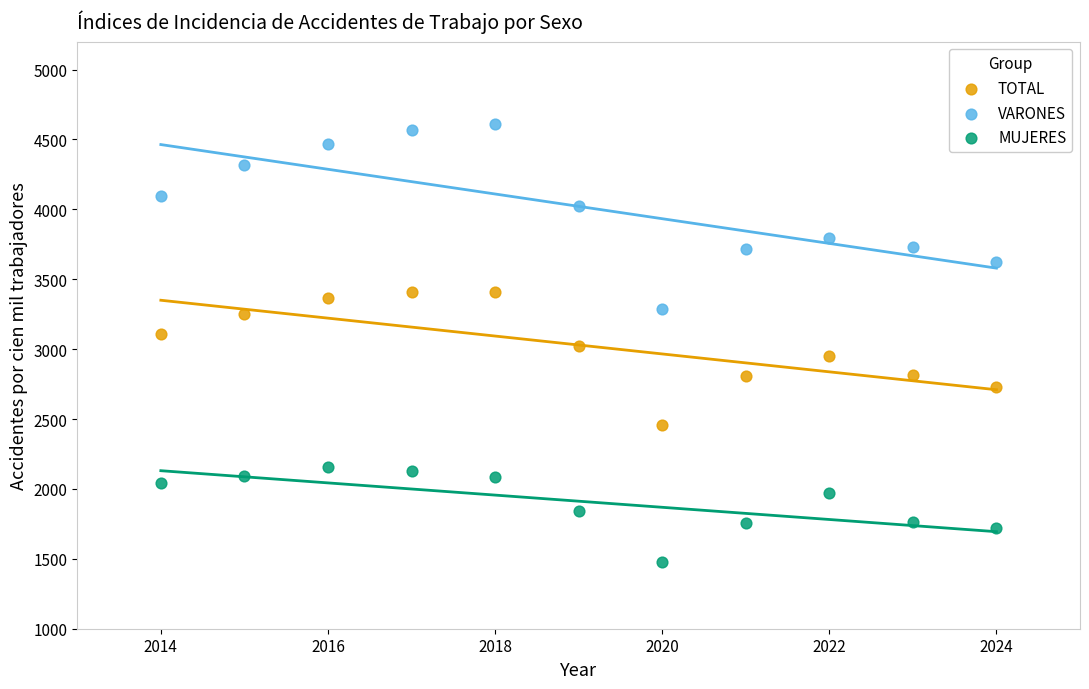

In the VARONES series, what Y value is closest to 3948?

4025.9